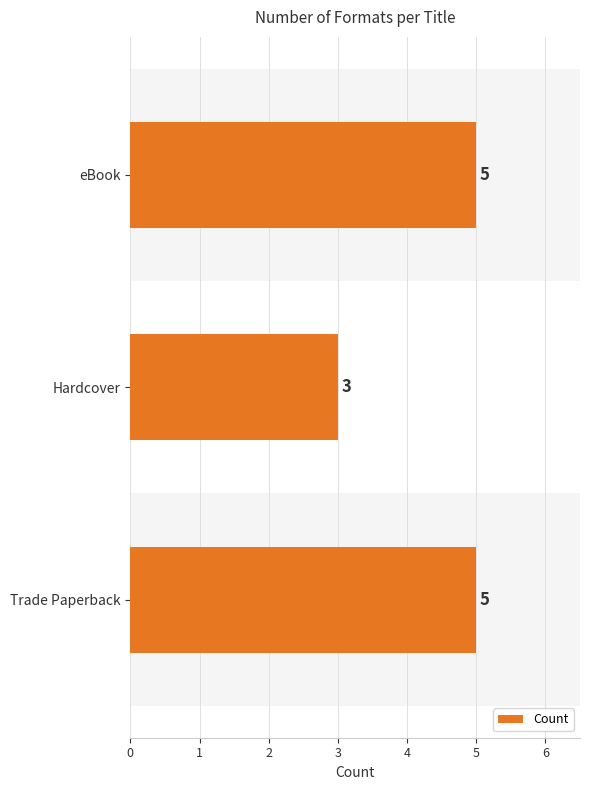

What is the smallest value displayed?

3